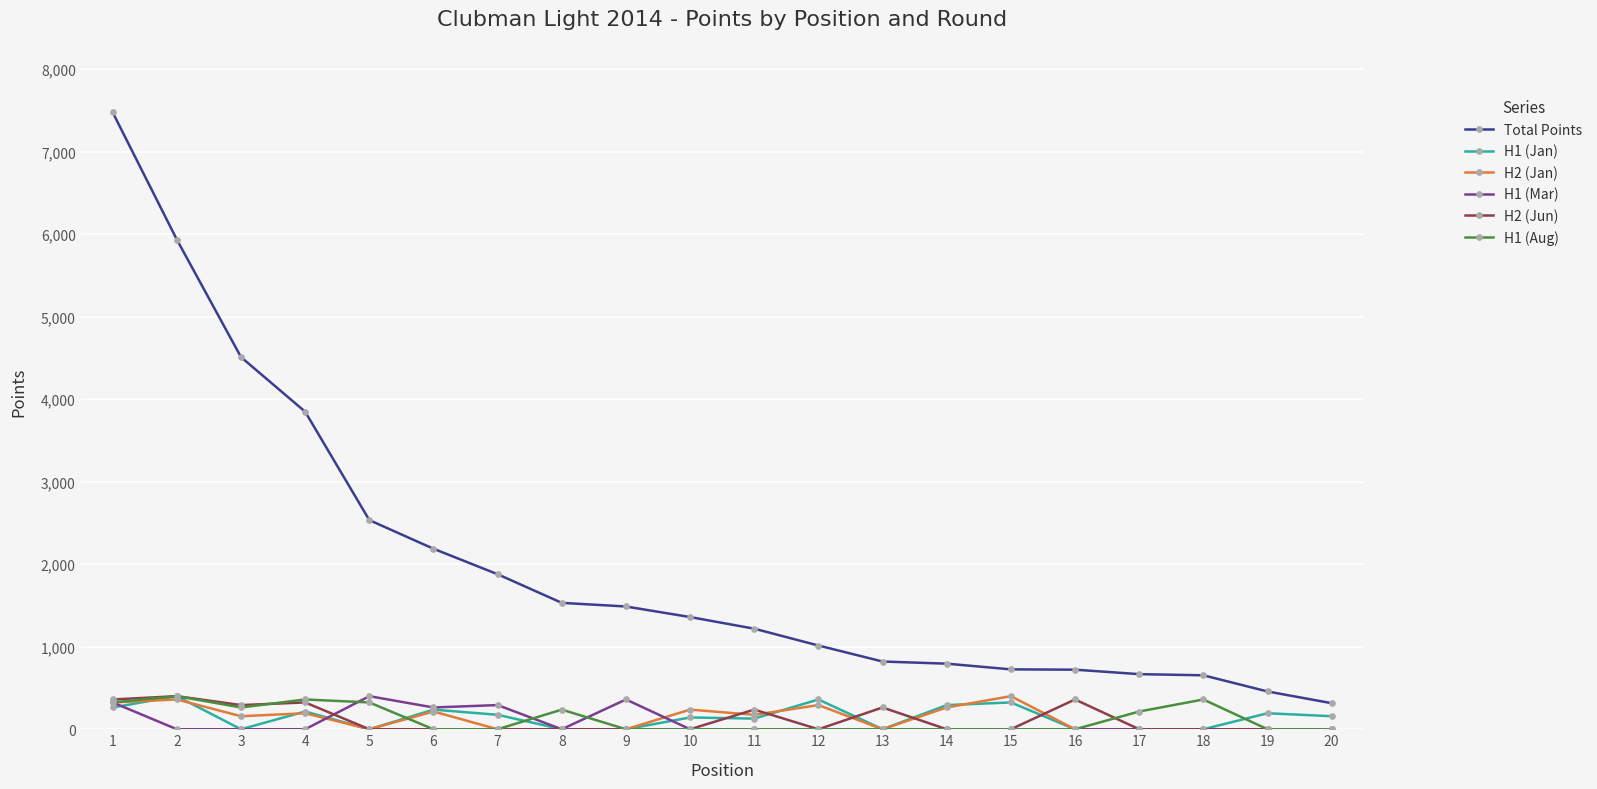

The value of H1 (Mar) at 18 is 0. True or false?

True